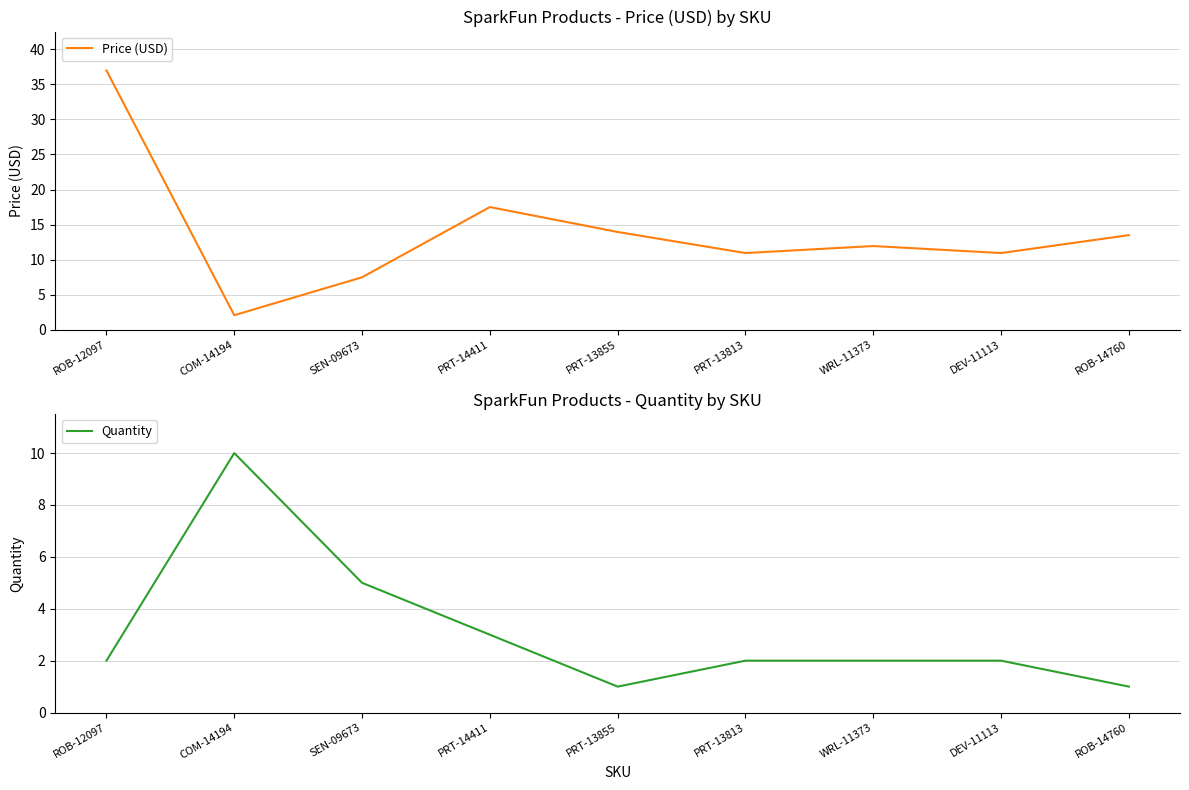

What are all the series names shown in the legend?

Price (USD), Quantity